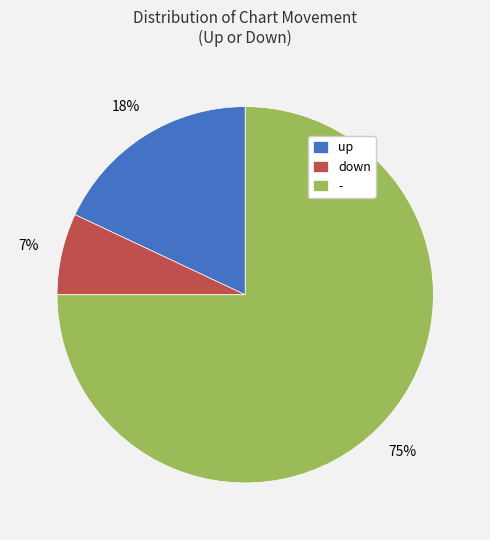

What is the largest slice in the pie chart?

-